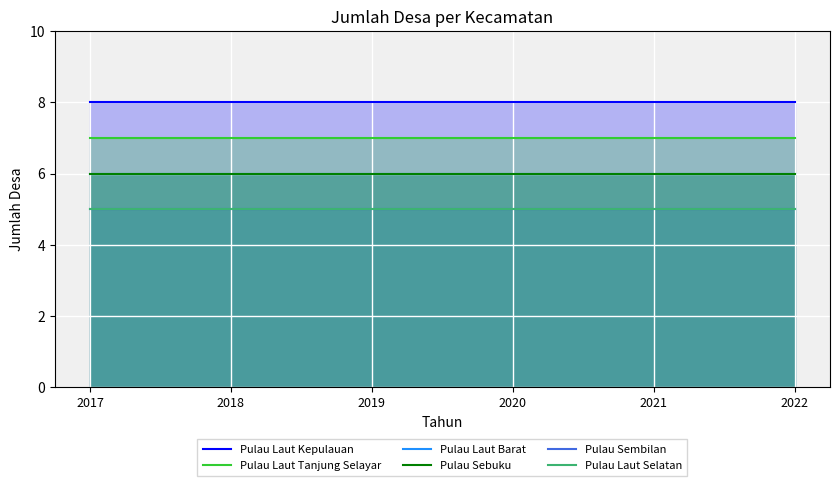

Which series has the widest spread of values?

Pulau Laut Kepulauan